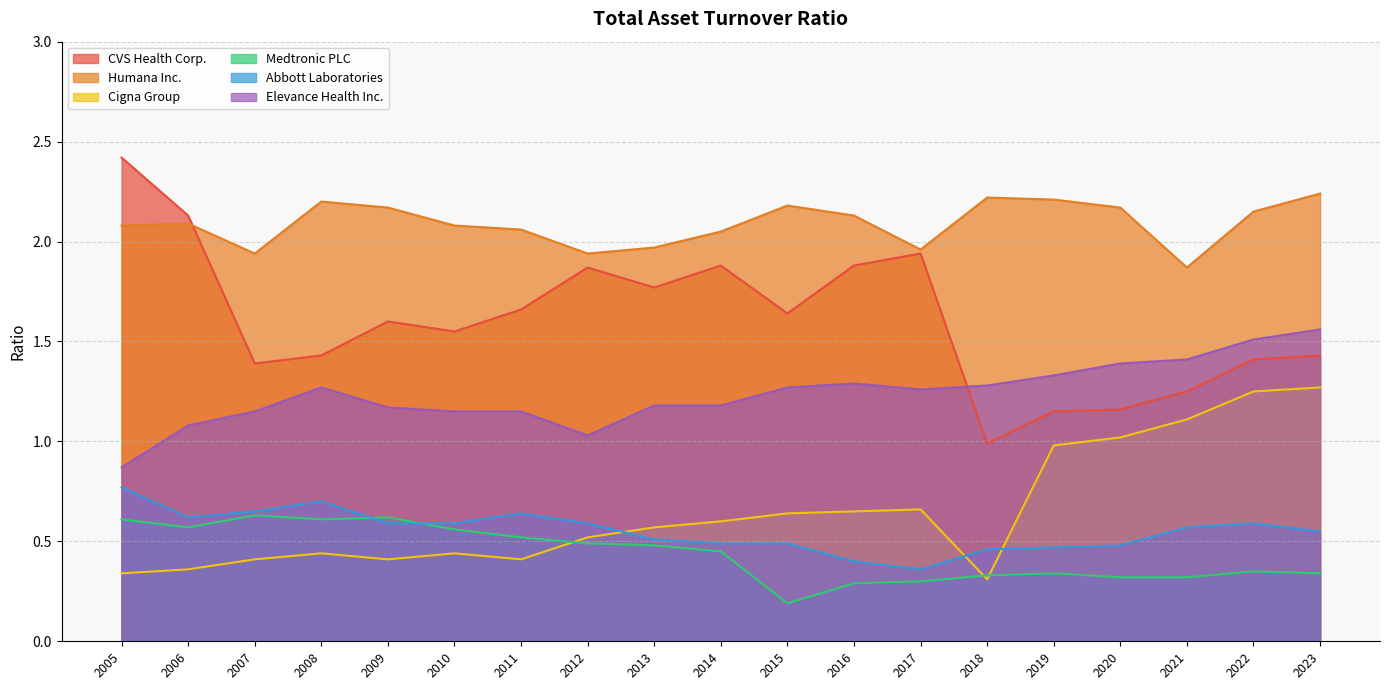

What is the difference between the maximum and minimum values in the Elevance Health Inc. series?

0.7